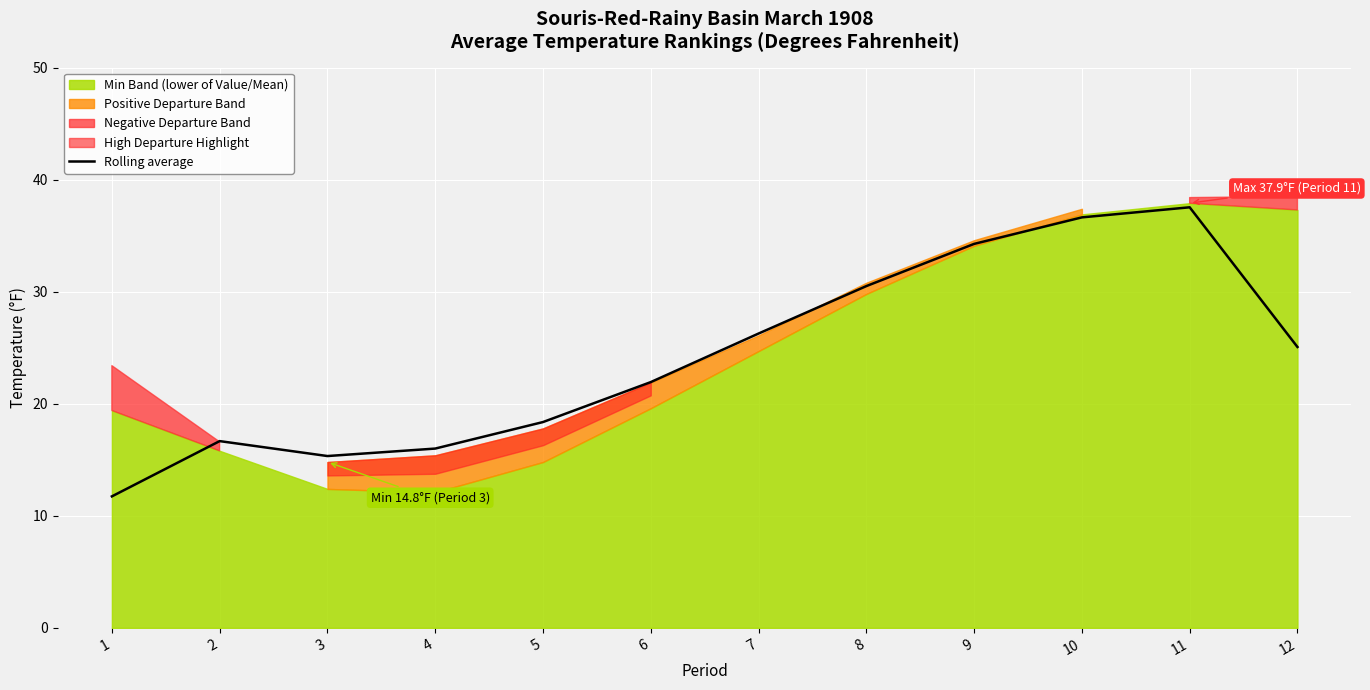

What is the value of the 1st point from the left?

11.7